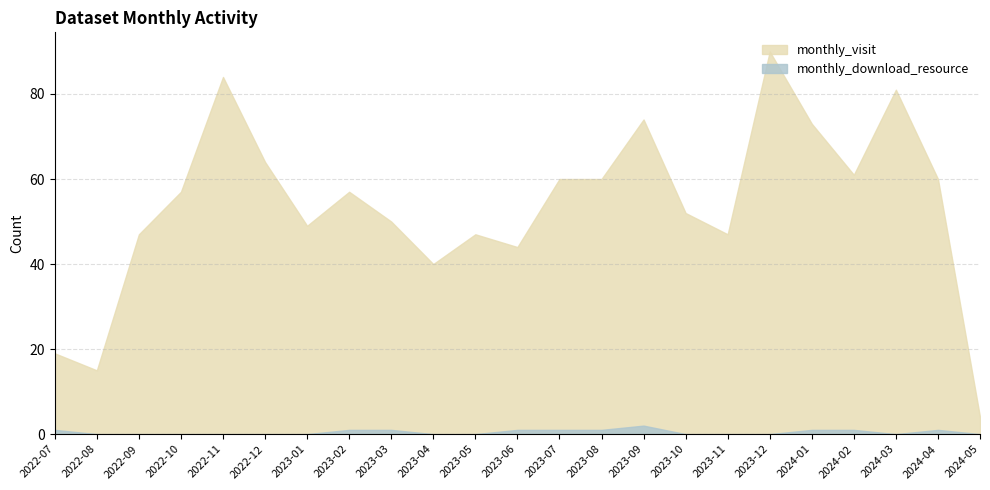

List the series in order of their peak value, lowest first.

monthly_download_resource, monthly_visit